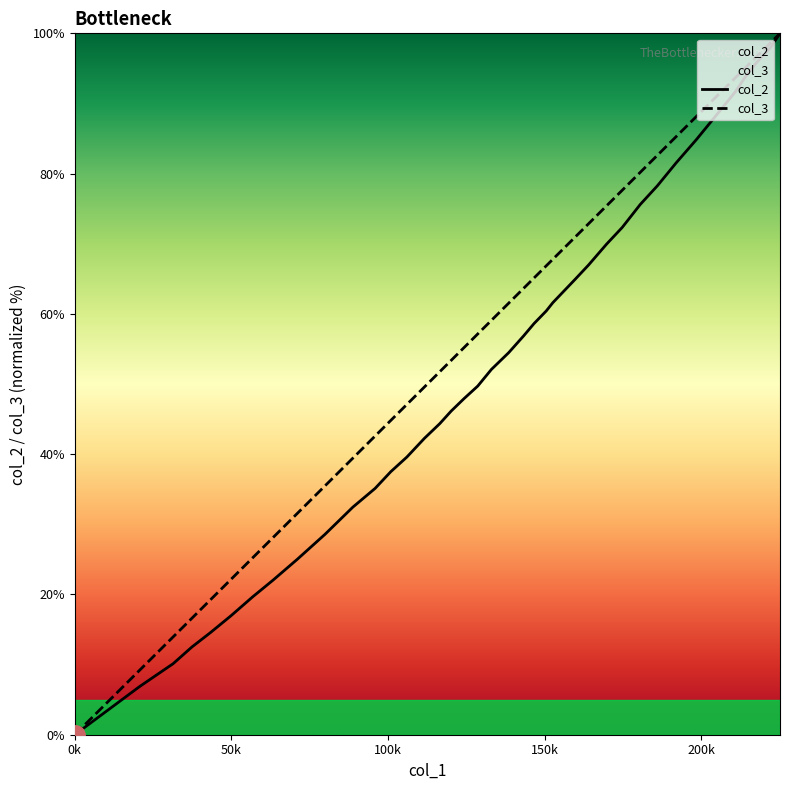

How many series are shown in this chart?

2